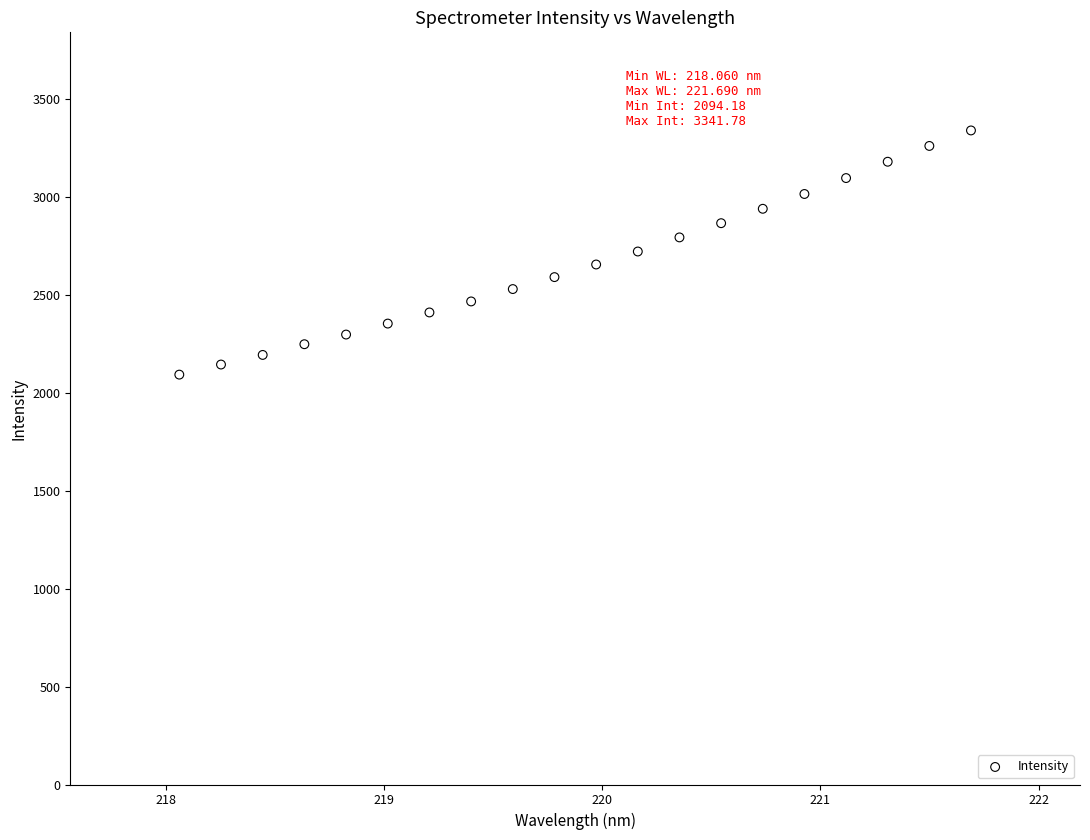

What is the range of X values (max minus min)?

3.6